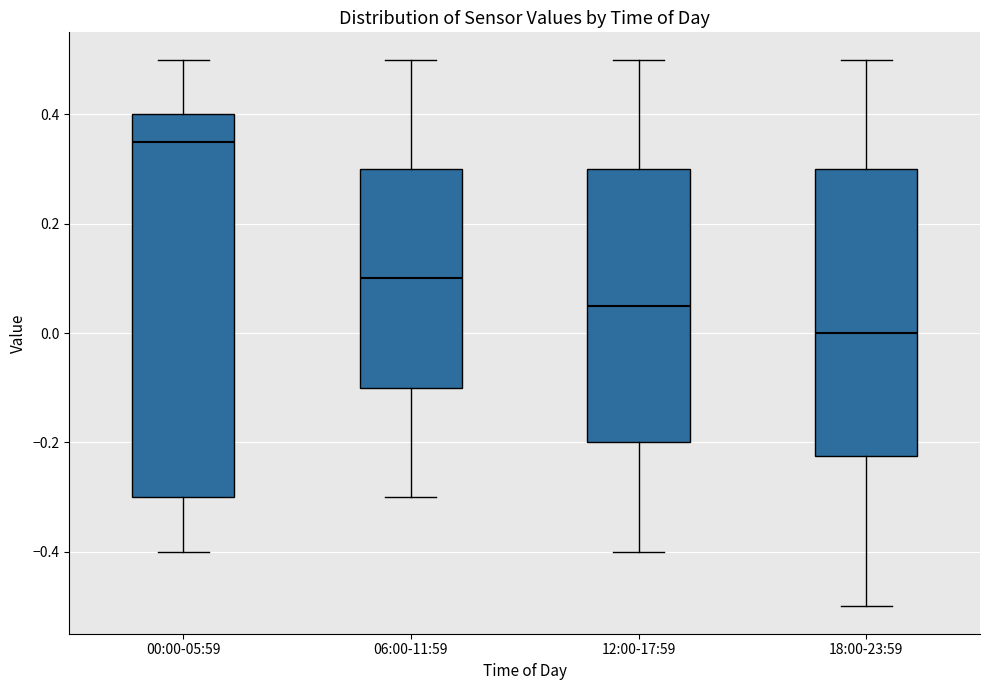

Where is the upper edge of the box for 12:00-17:59 on the y-axis? The values are not printed on the chart, so give them approximately, as read against the axis.

0.30